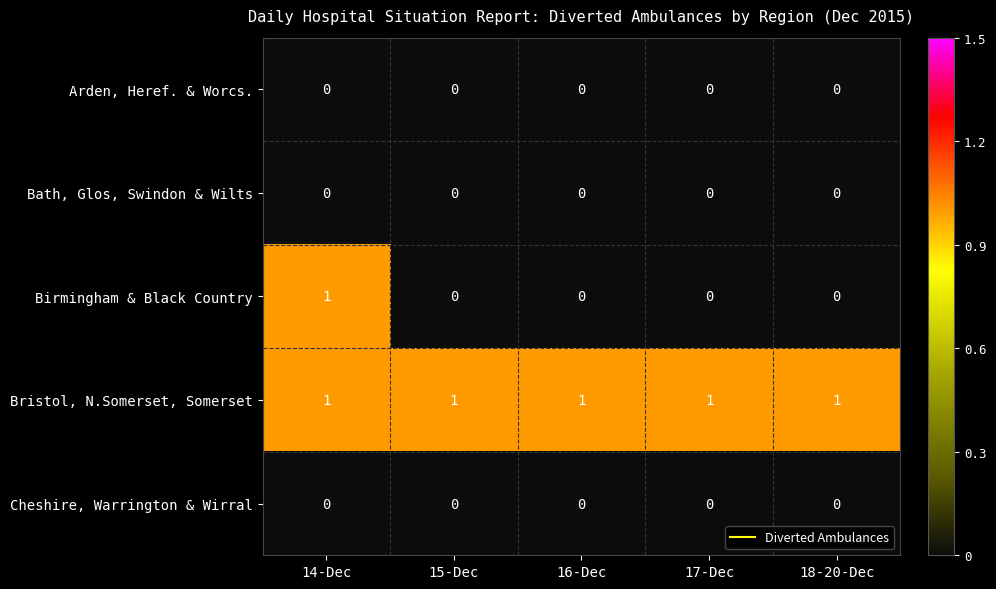

Between 14-Dec and 17-Dec, which series saw the biggest shift?

Birmingham & Black Country